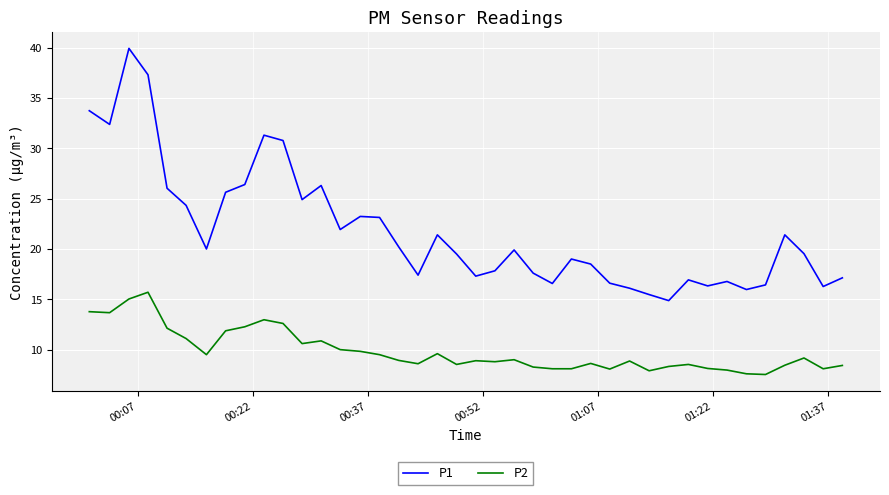

Which series has the widest spread of values?

P1